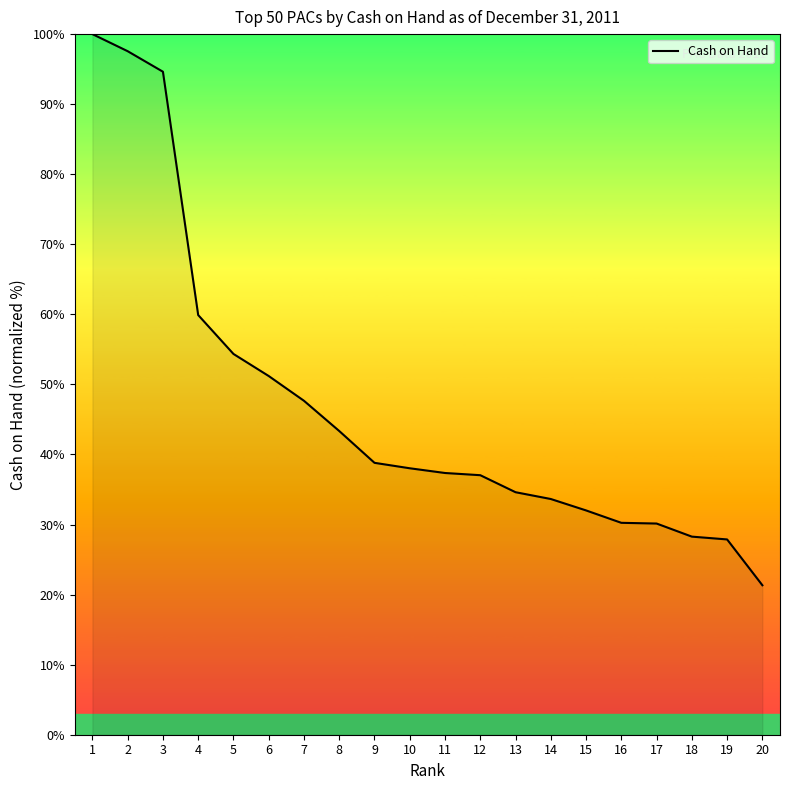

The value at 8 is 8.8. True or false?

False